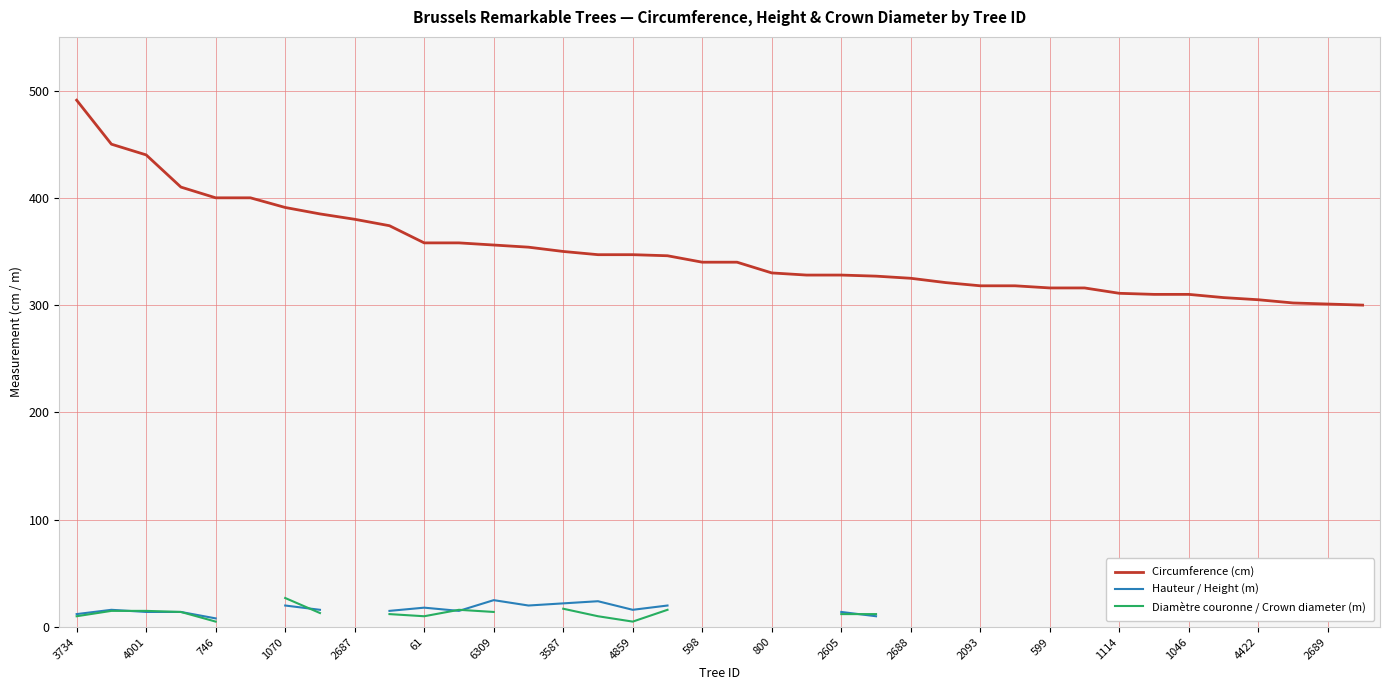

The value of Circumference (cm) at 1046 is 310. True or false?

True